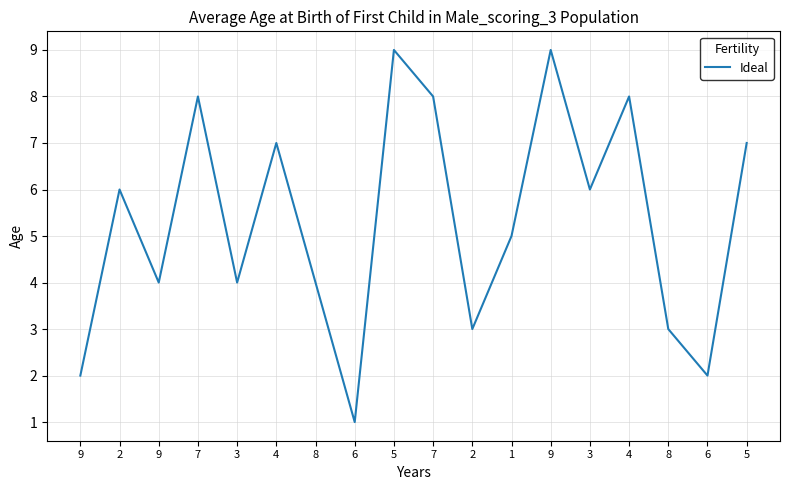

What is the greatest value displayed?

9